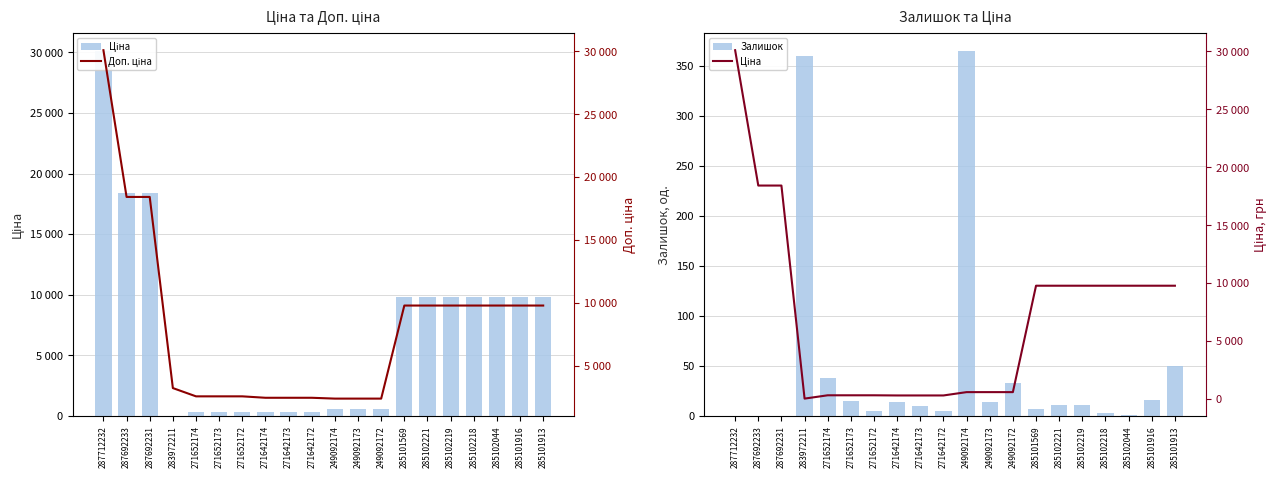

Read the Ціна value at 271642172.

304.1